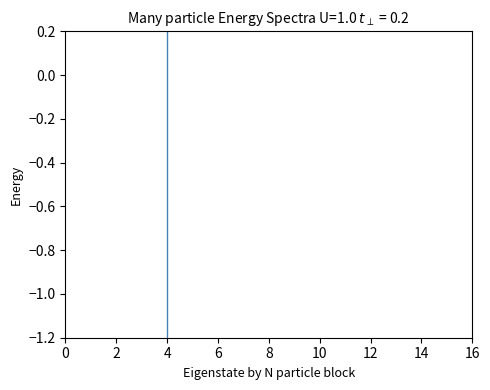

Does the chart display data point markers on the line(s)?

Yes